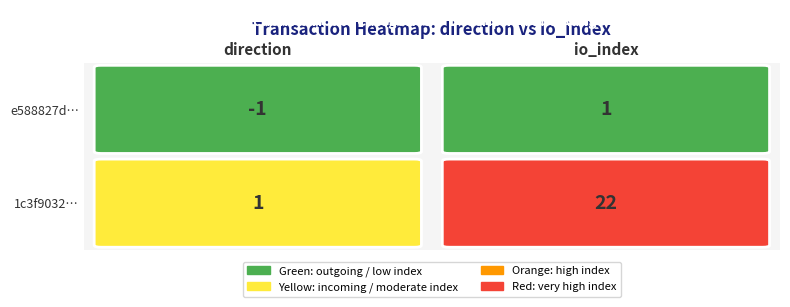

Reading left to right, extract all data points from this chart.

e588827d901b2083b72653871202db6c6101ca5: -1	1
1c3f90328da16e2947aa1bd29e654e451c9b4ec: 1	22